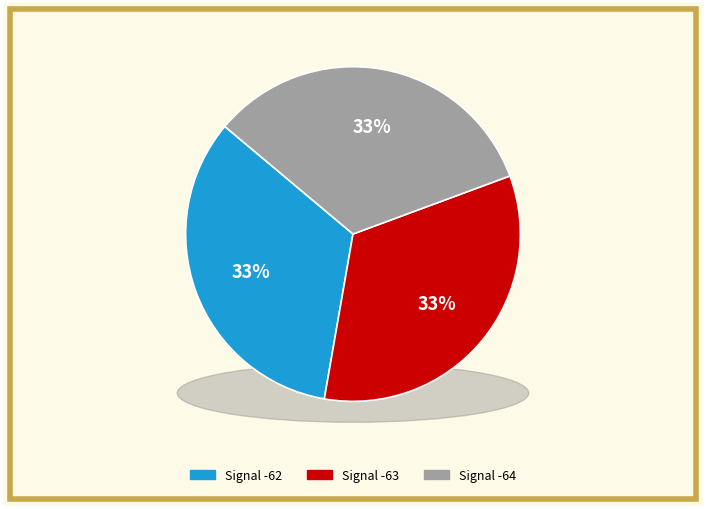

Is there a majority slice in this chart?

No